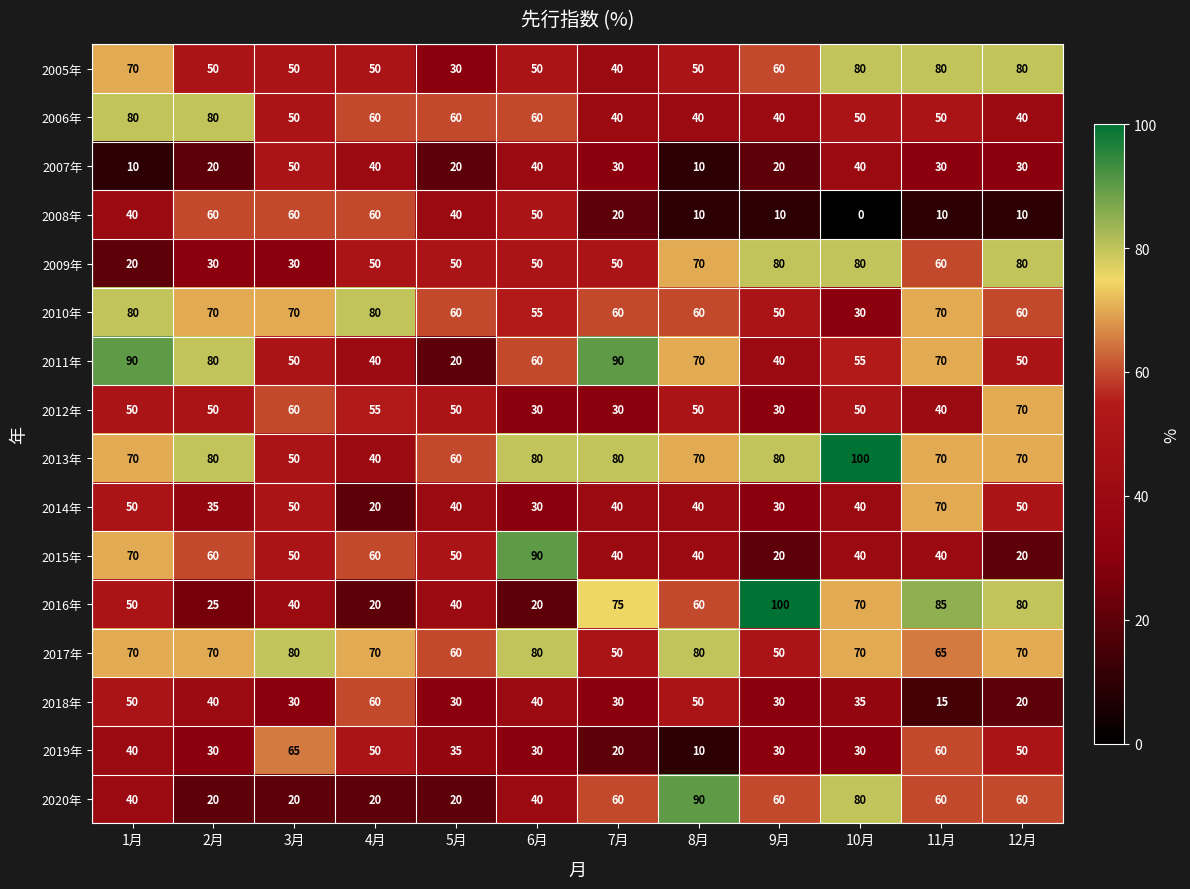

Which series has the largest total across all categories?

2013年